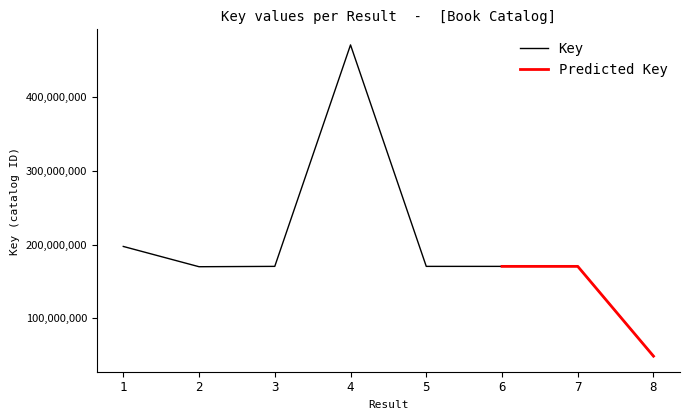

Reading left to right, list all the values displayed in this chart.

1=197585241	2=170082640	3=170557388	4=470946285	5=170556779	6=170556198	7=170556442	8=48781376